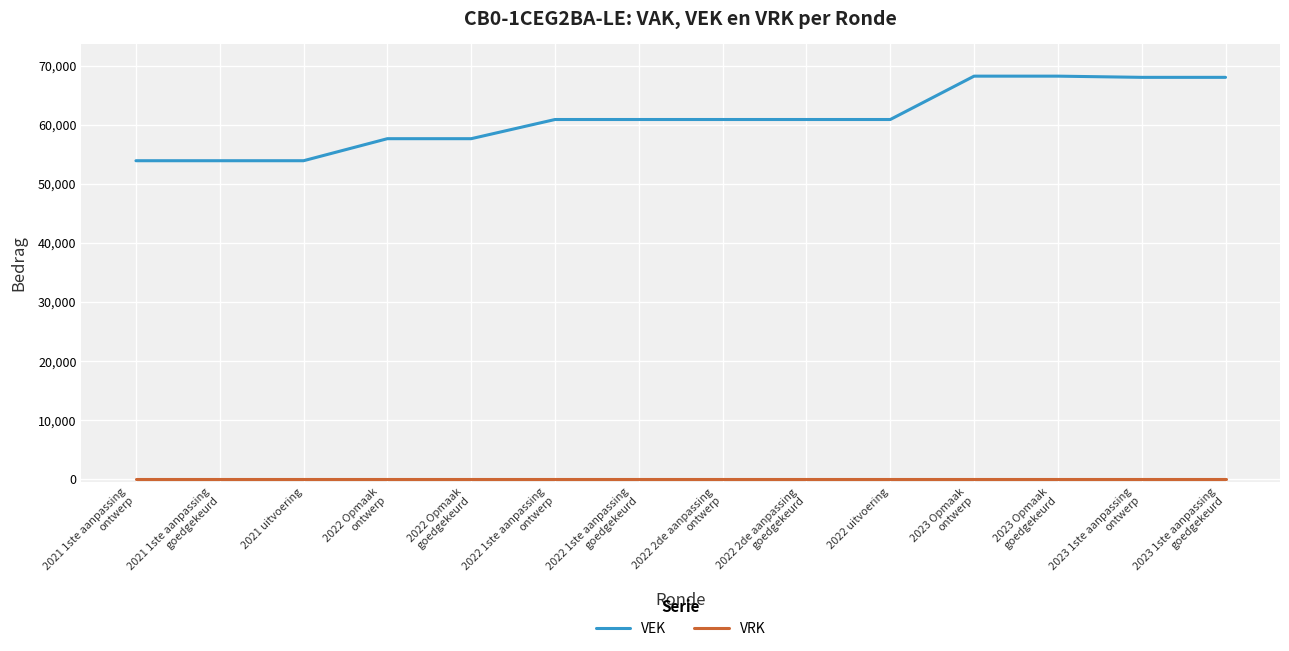

Which series has the largest range (max minus min)?

VEK